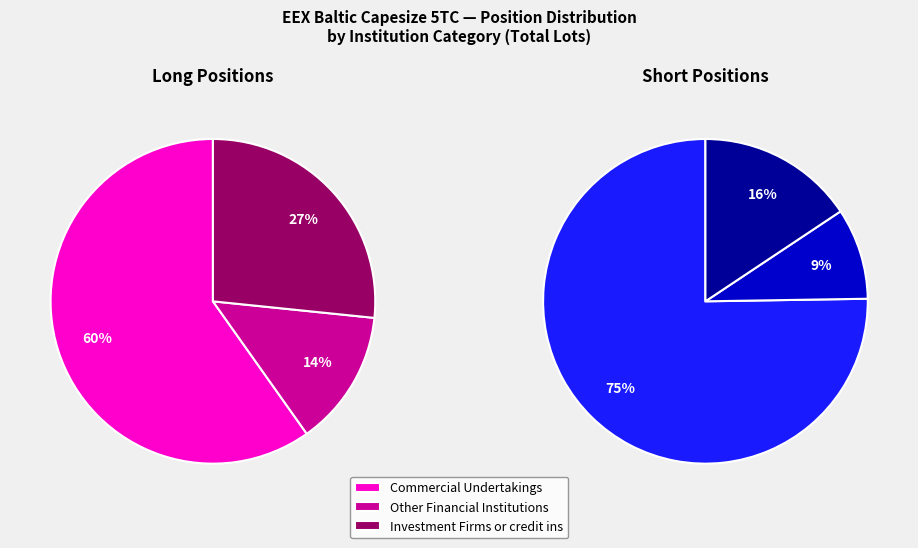

Which category has the smallest portion of the pie?

Other Financial Institutions